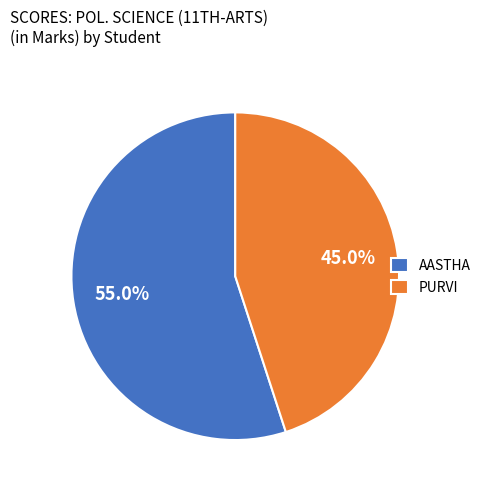

Which has a higher value, PURVI or AASTHA?

AASTHA